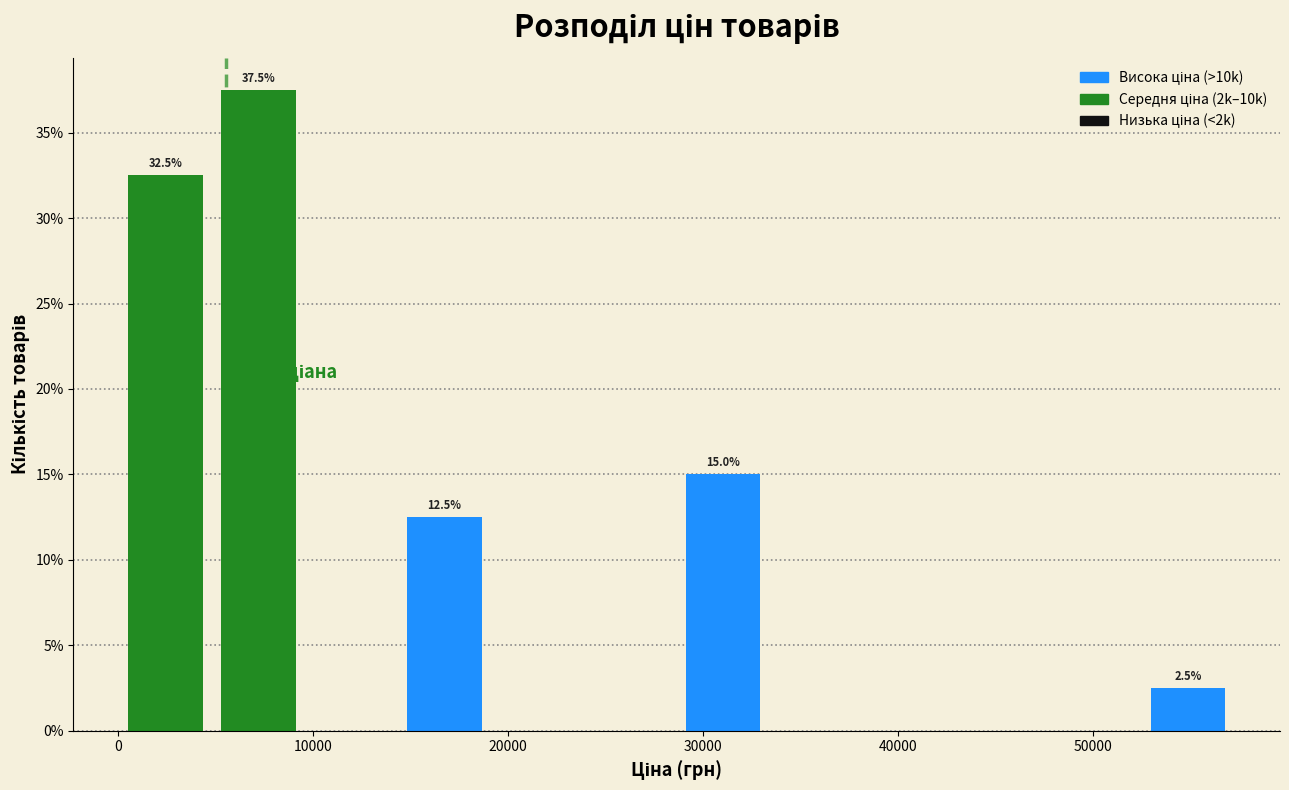

Which range on the x-axis has the tallest bar?

5000 to 10000